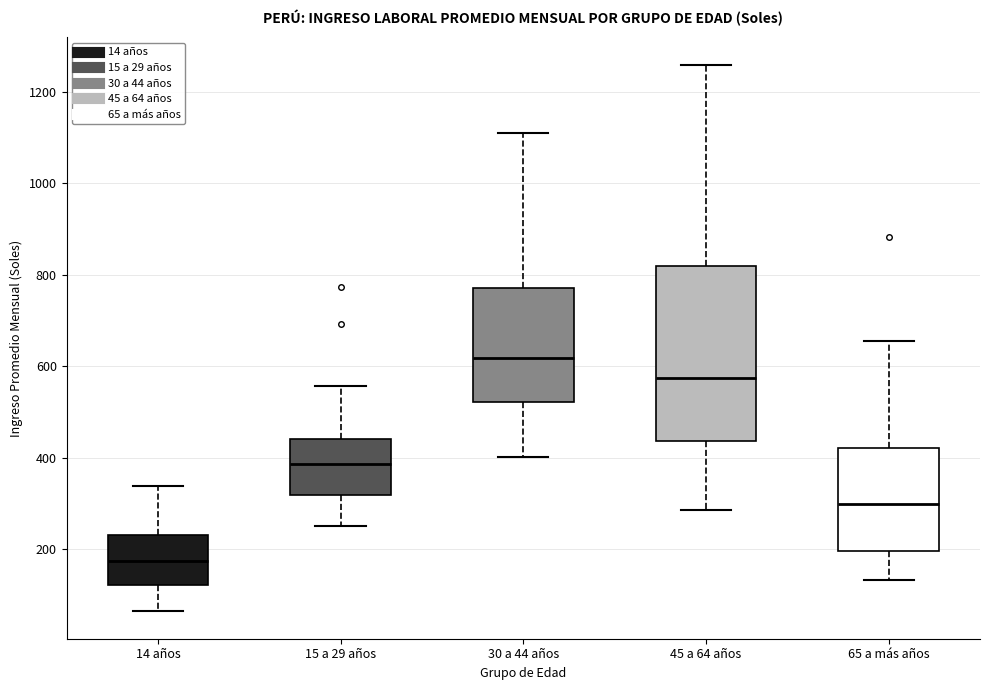

Where is the upper edge of the box for 15 a 29 años on the y-axis? The values are not printed on the chart, so give them approximately, as read against the axis.

440